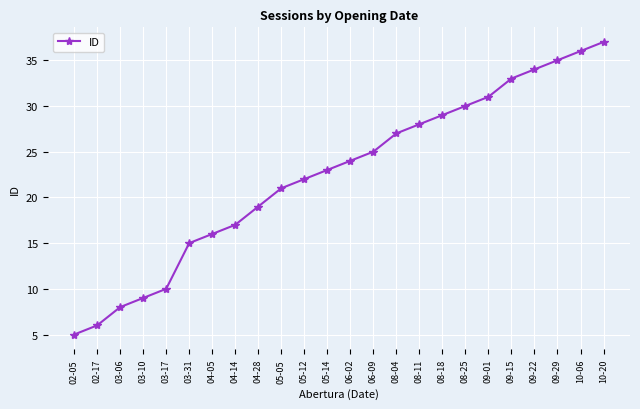

True or false: the data has more than 0 interior local peaks.

False